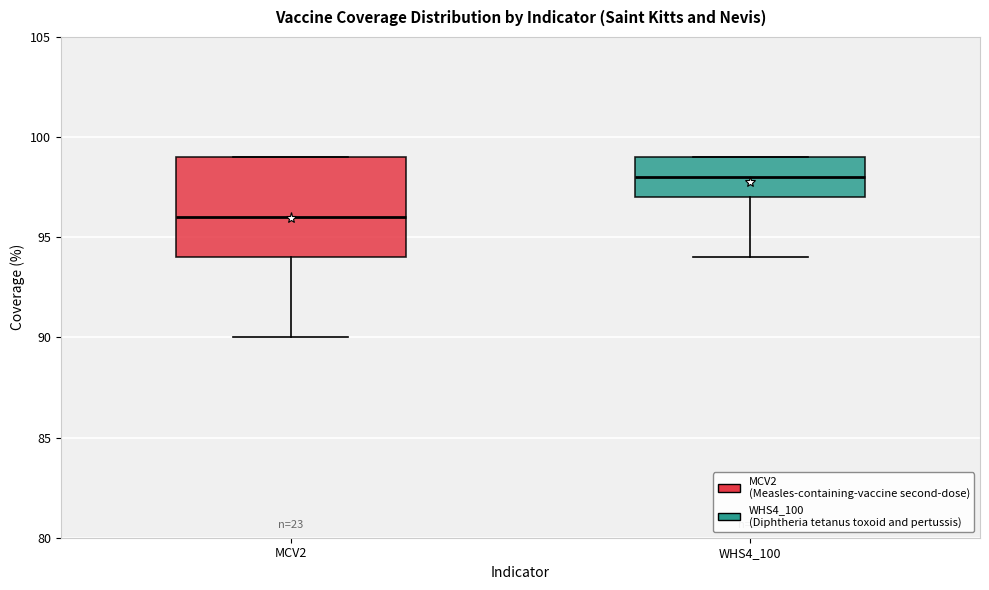

Which box has the lowest median line?

MCV2